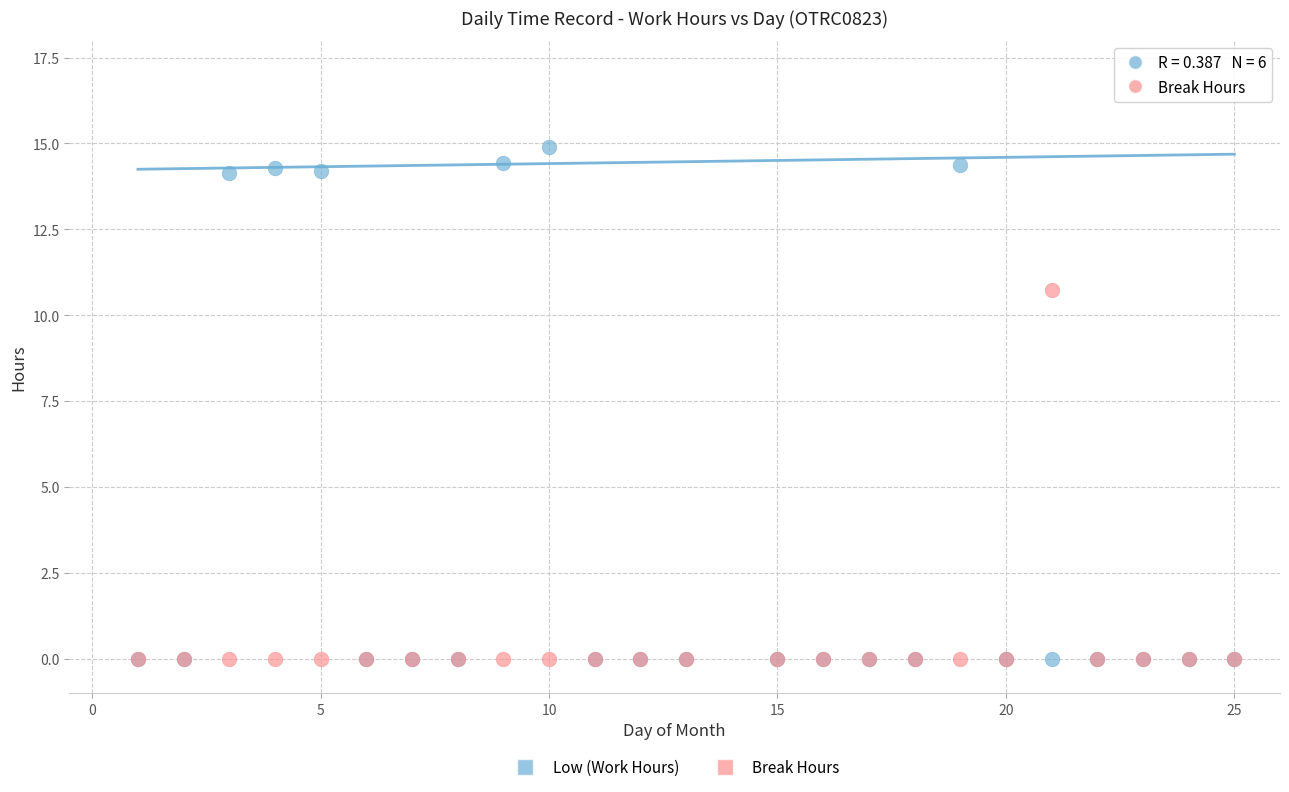

Across all series, what Y value is closest to 7?

10.7